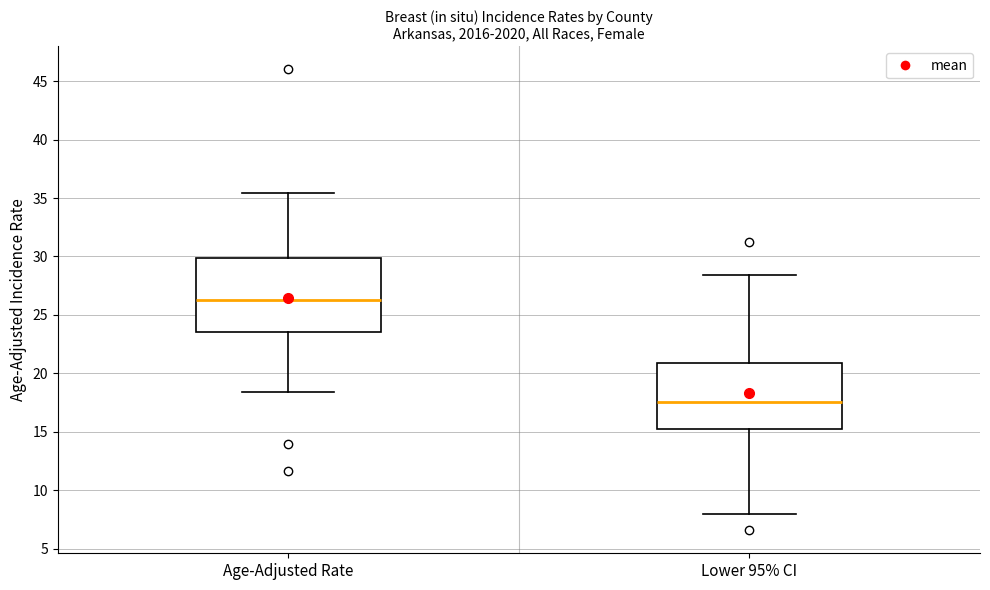

Comparing the boxes themselves (not the whiskers), which one is the tallest?

Age-Adjusted Rate